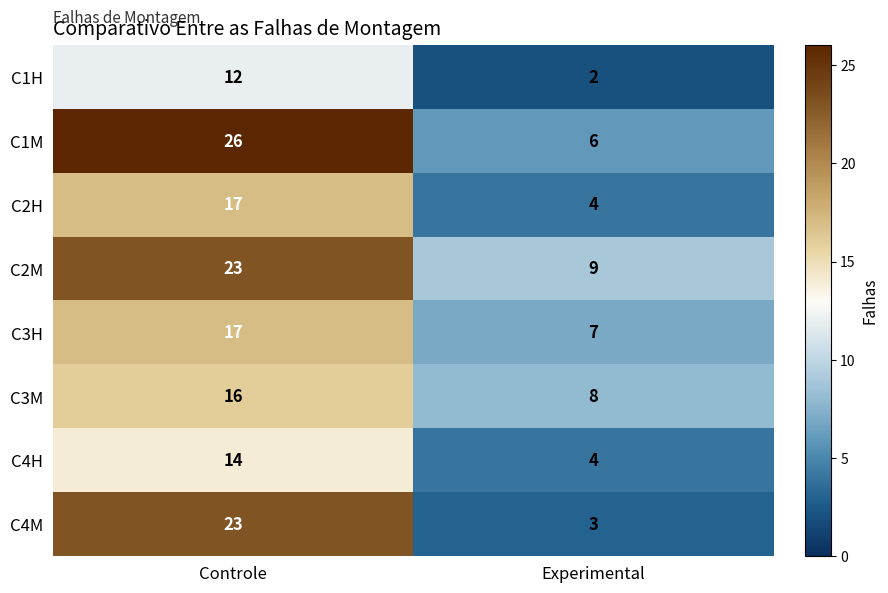

Reading right to left, transcribe all the data shown in this chart.

C1H: Experimental=2	Controle=12
C1M: Experimental=6	Controle=26
C2H: Experimental=4	Controle=17
C2M: Experimental=9	Controle=23
C3H: Experimental=7	Controle=17
C3M: Experimental=8	Controle=16
C4H: Experimental=4	Controle=14
C4M: Experimental=3	Controle=23